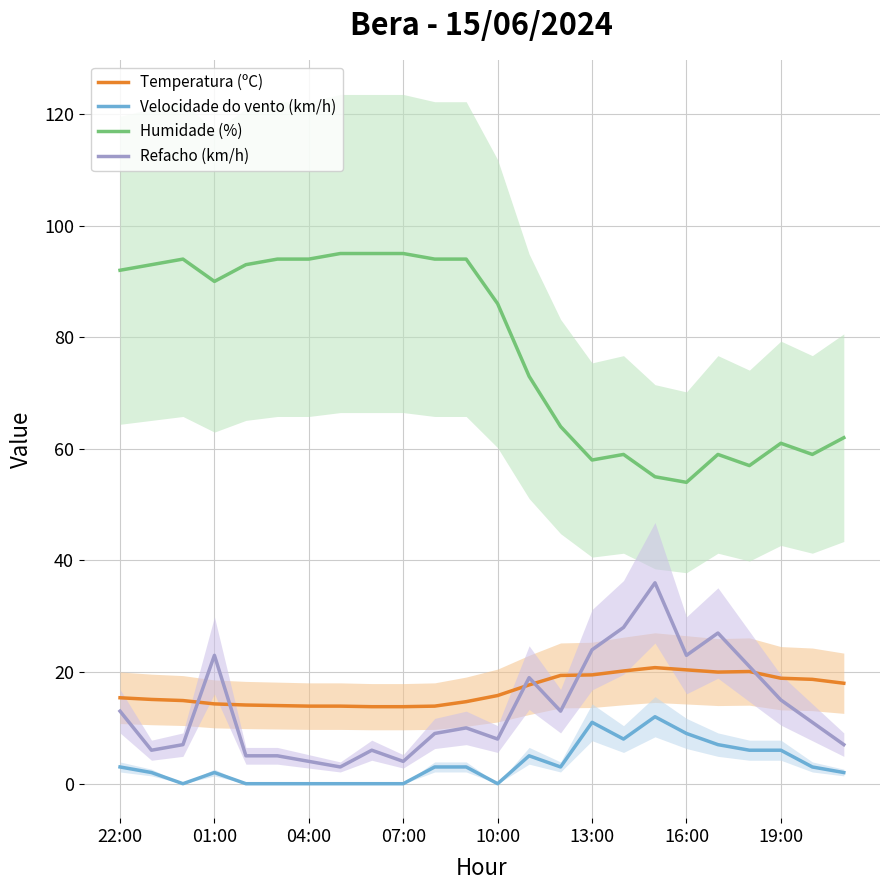

At which label does Humidade (%) first exceed 90?

22:00